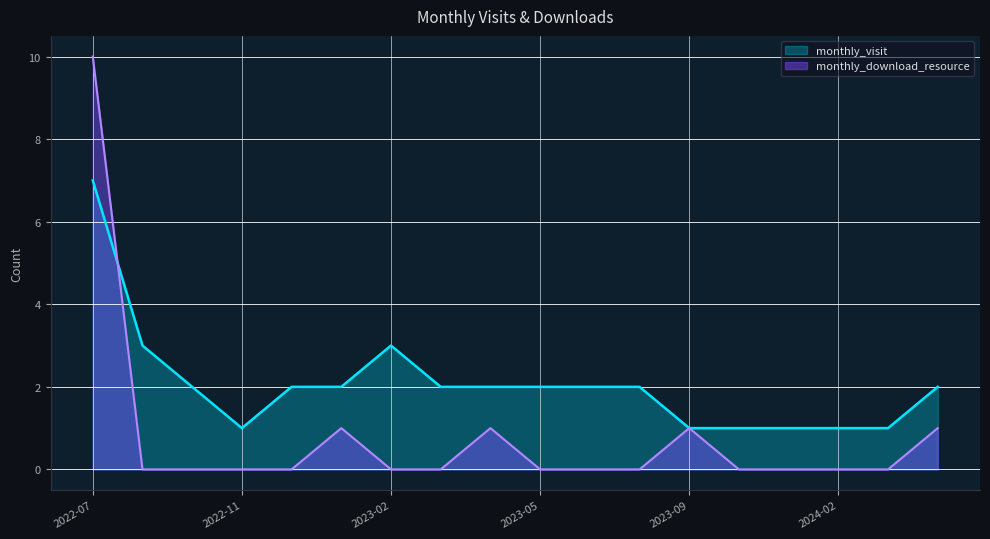

Which series has the largest total across all categories?

monthly_visit